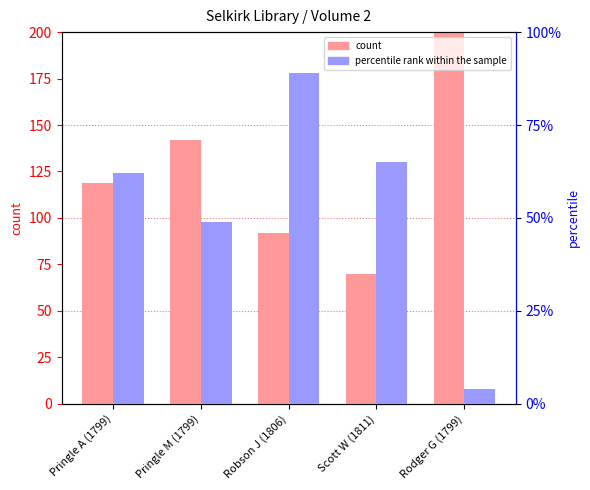

What is the minimum value shown in the chart?

4